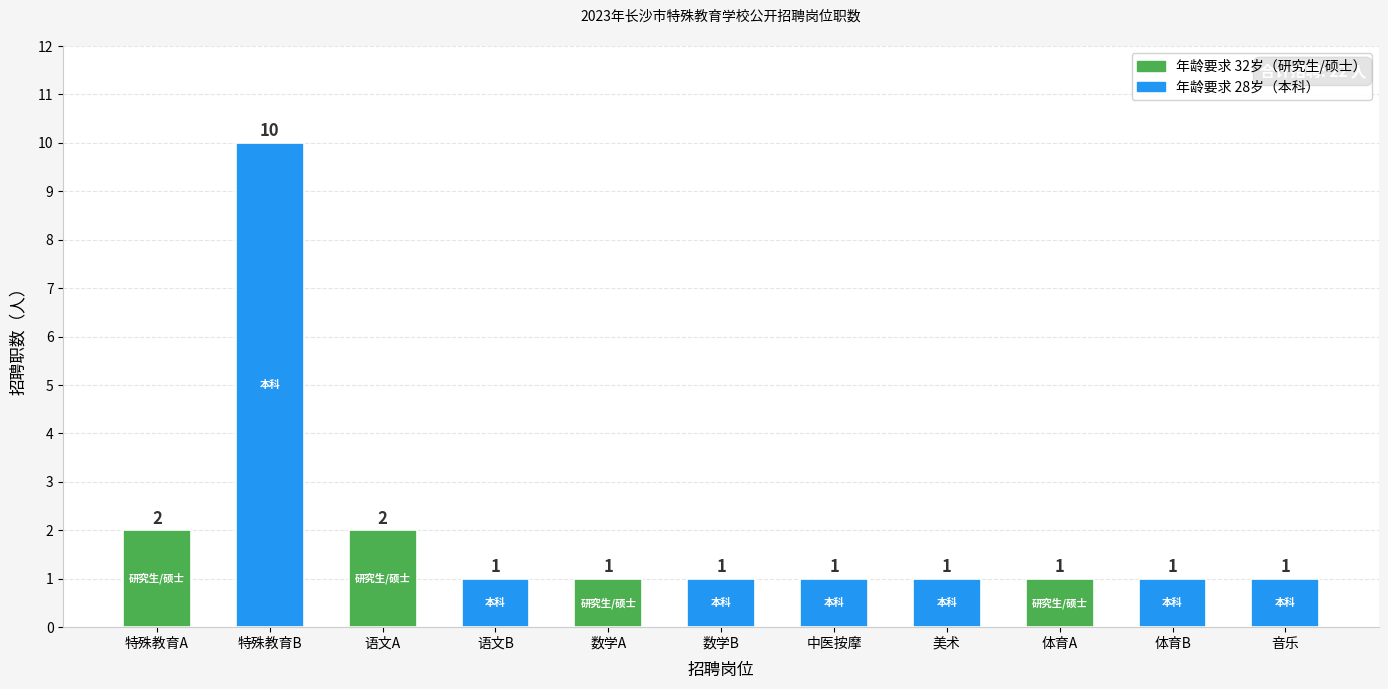

The chart shows a value of 3 at 特殊教育A. True or false?

False